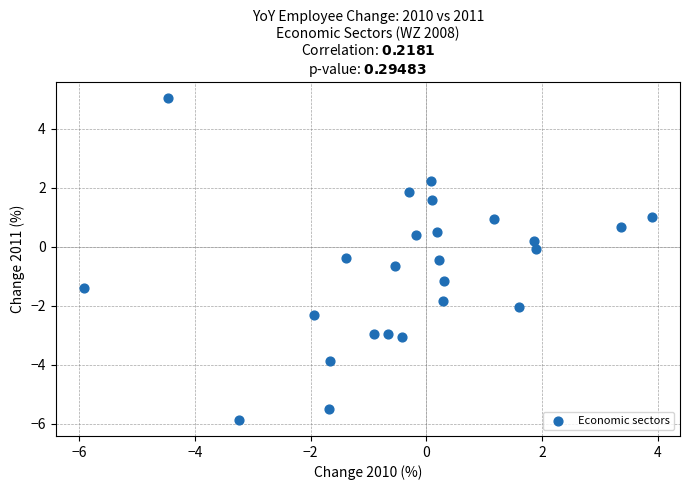

What is the range of X values (max minus min)?

9.8